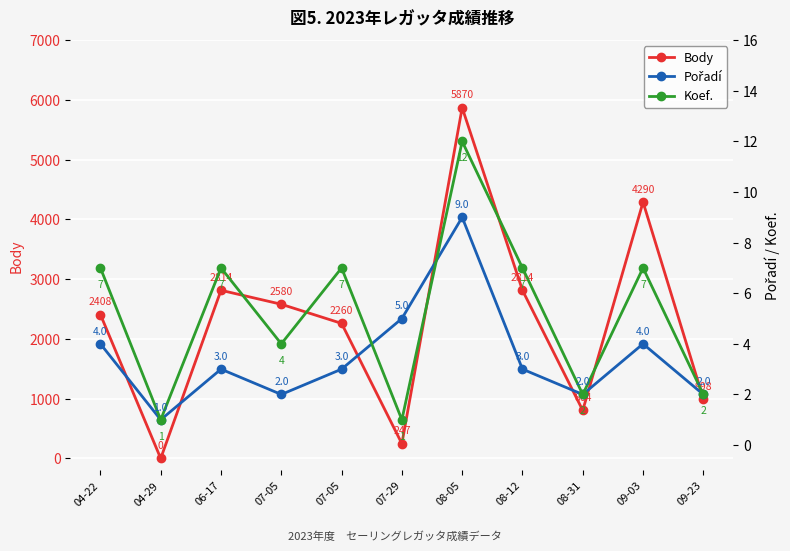

At which label does Pořadí first exceed 3?

04-22